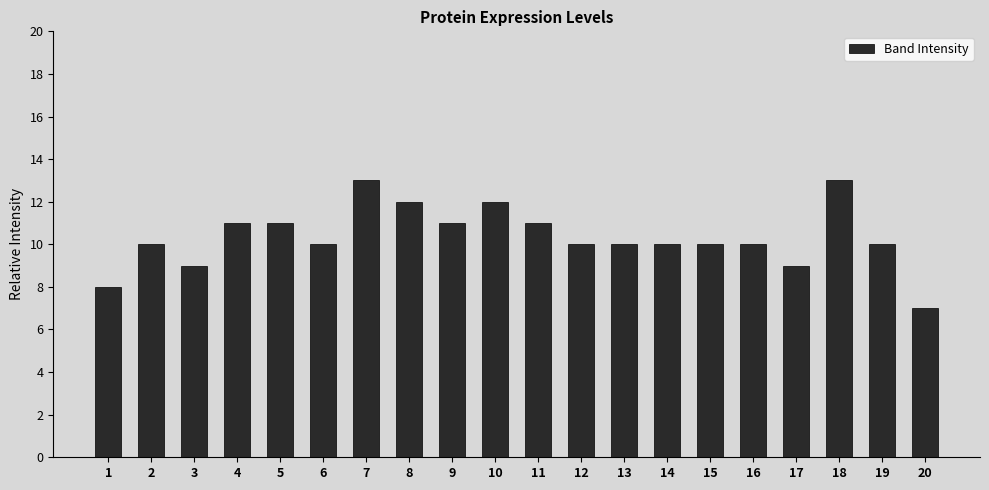

What is the difference between the second highest and second lowest values?

5